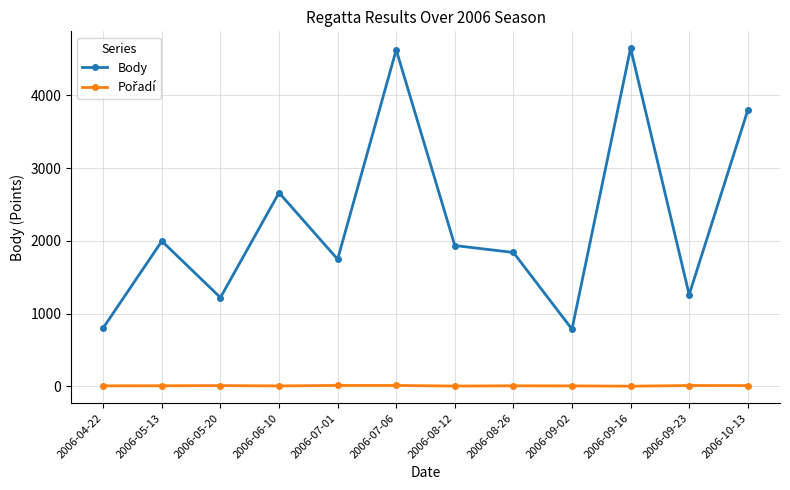

The Body series shows 2157 at 2006-09-23. True or false?

False